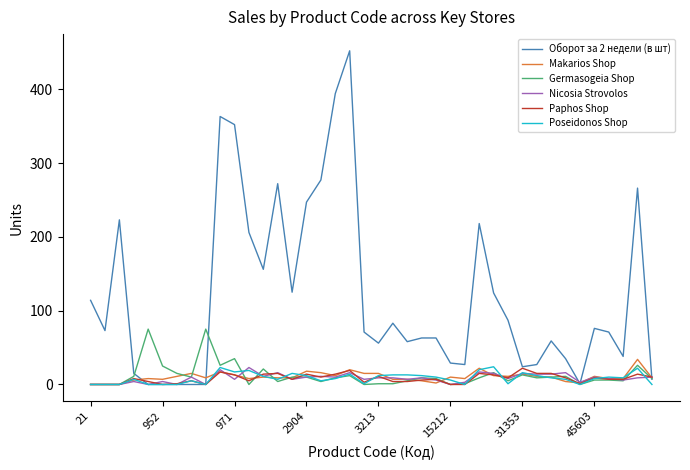

Which series has the largest range (max minus min)?

Оборот за 2 недели (в шт)